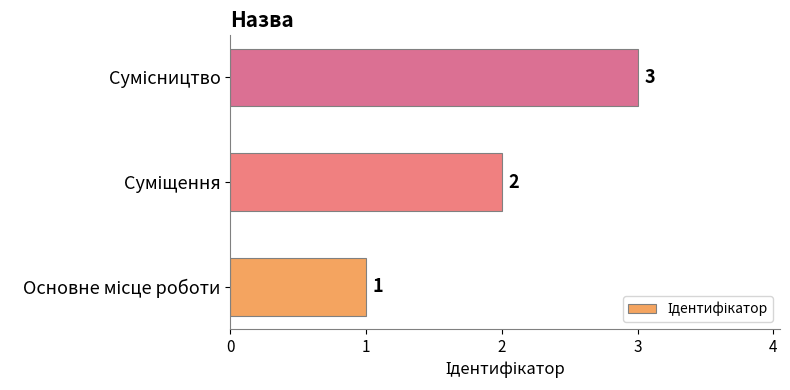

What is the sum of all values?

6